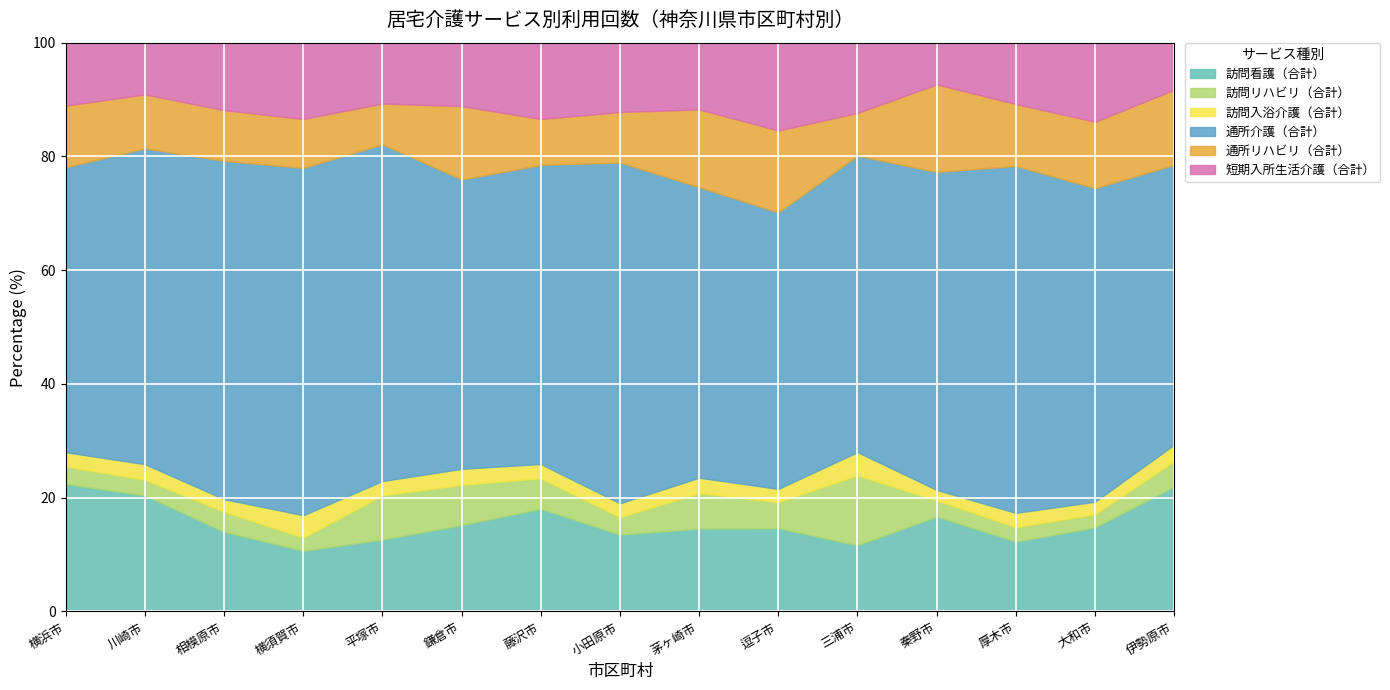

The value of 訪問看護（合計） at 三浦市 is 11.7. True or false?

True